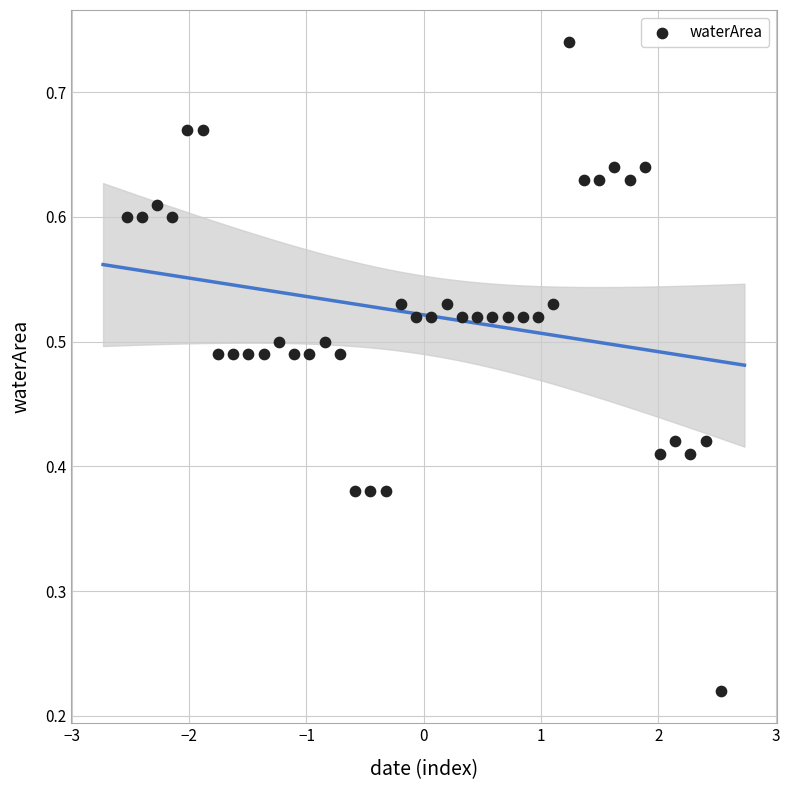

What is the range of X values (max minus min)?

5.1